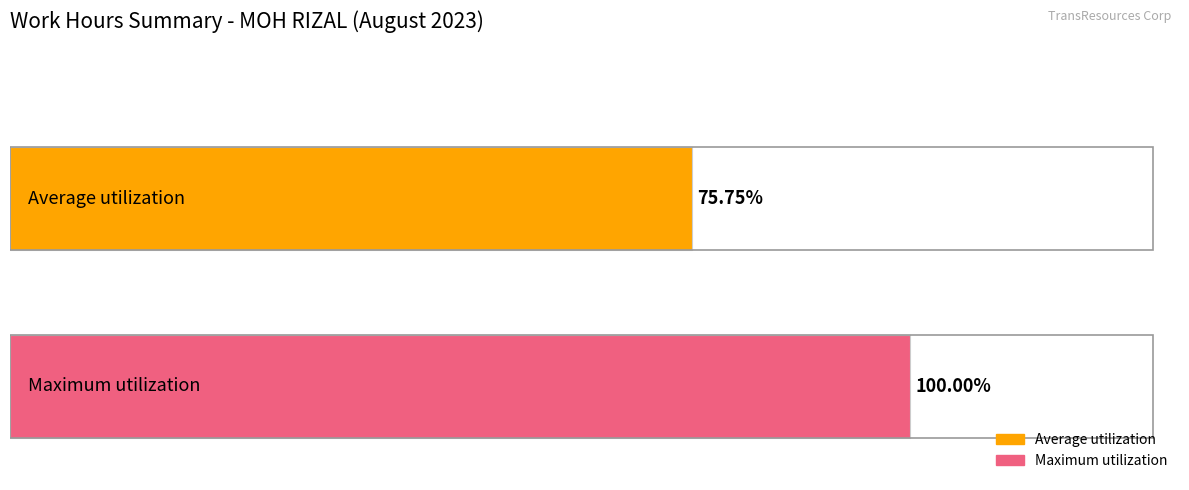

What are all the series names shown in the legend?

Average utilization, Maximum utilization